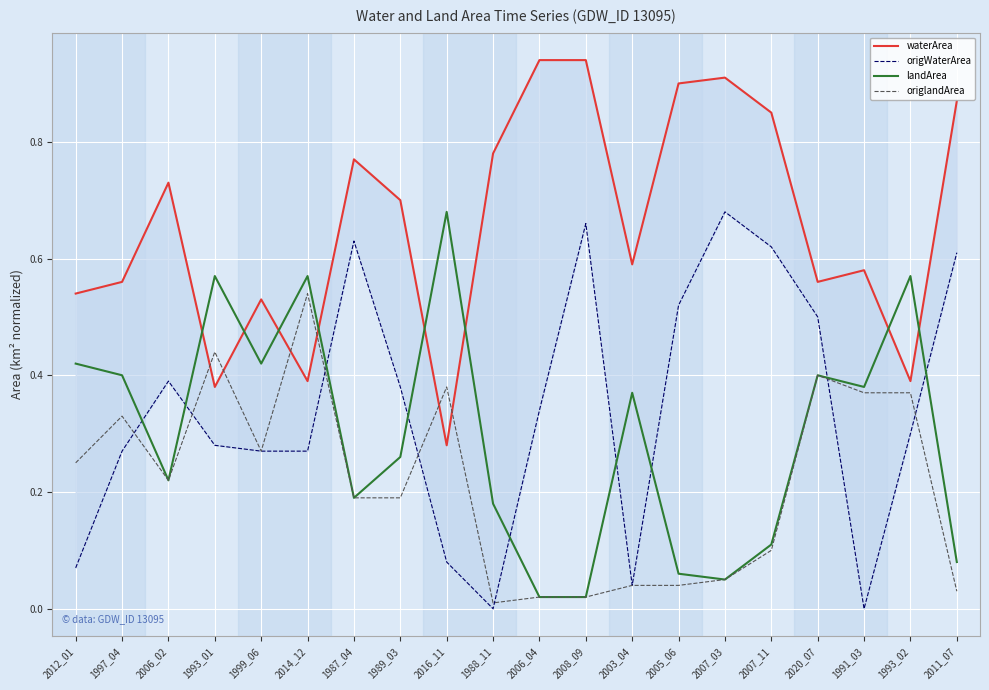

What is the spread (max minus min) of values at 1993_01?

0.3